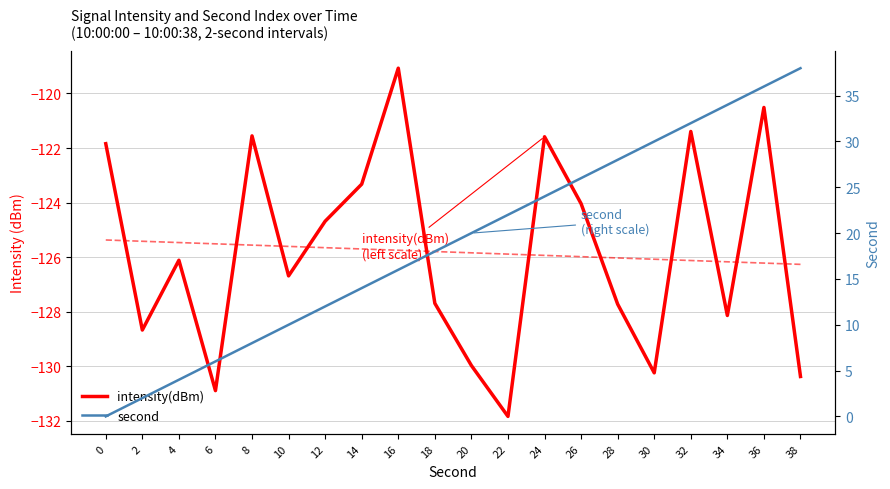

Between 0 and 20, which series saw the biggest shift?

second